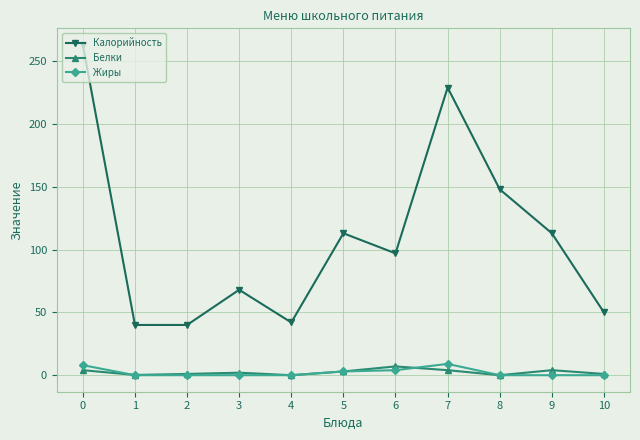

What is the difference between the maximum and minimum values in the Белки series?

7.0